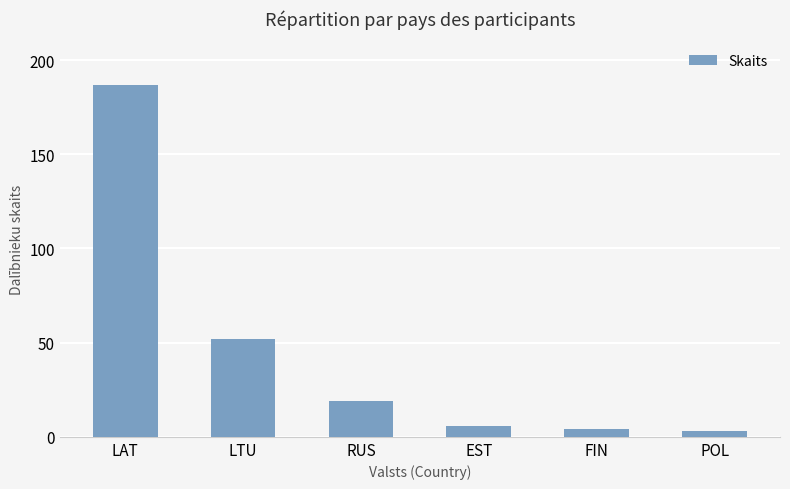

Between POL and LTU, which is larger?

LTU